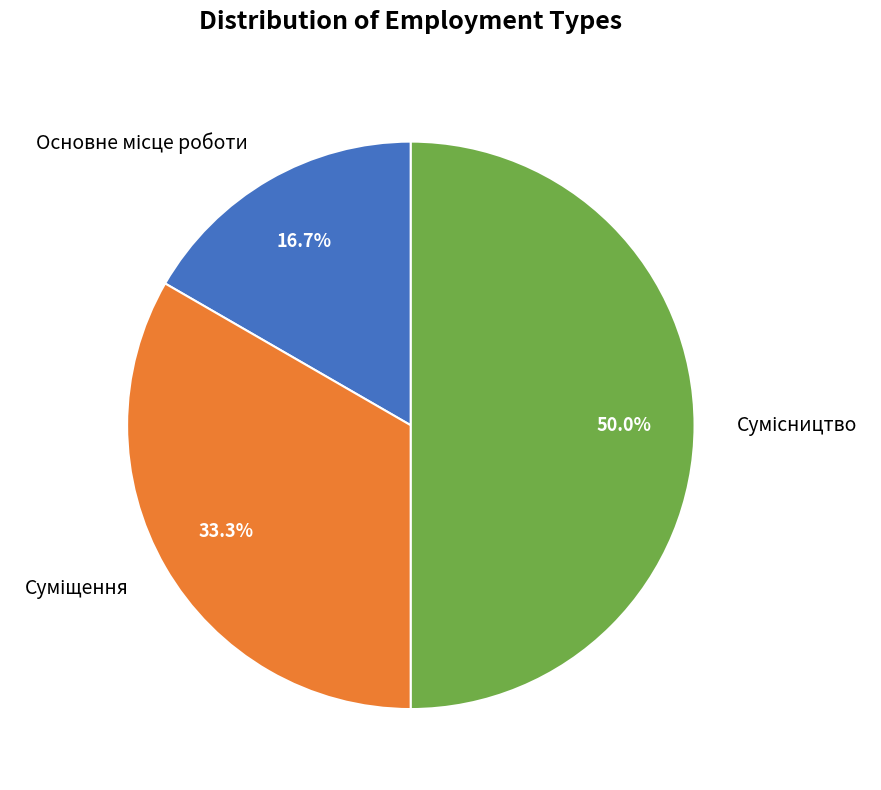

How many segments does this pie chart have?

3